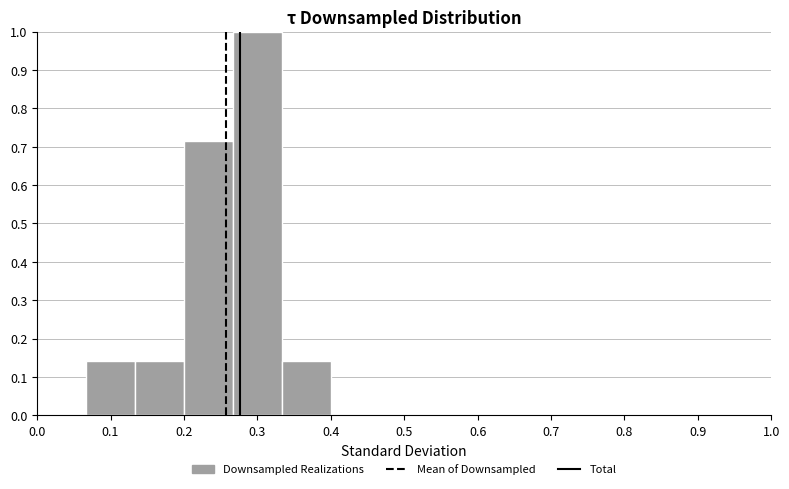

Reading left to right, transcribe this chart: for each bar, give the range it covers on the x-axis and its height. Neither the bar edges nor the heights are printed on the chart, so give them approximately, as read against the axes.

0.00 to 0.07: 0
0.07 to 0.13: 0.14
0.13 to 0.20: 0.14
0.20 to 0.27: 0.71
0.27 to 0.33: 1.00
0.33 to 0.40: 0.14
0.40 to 0.47: 0
0.47 to 0.53: 0
0.53 to 0.60: 0
0.60 to 0.67: 0
0.67 to 0.73: 0
0.73 to 0.80: 0
0.80 to 0.87: 0
0.87 to 0.93: 0
0.93 to 1.00: 0